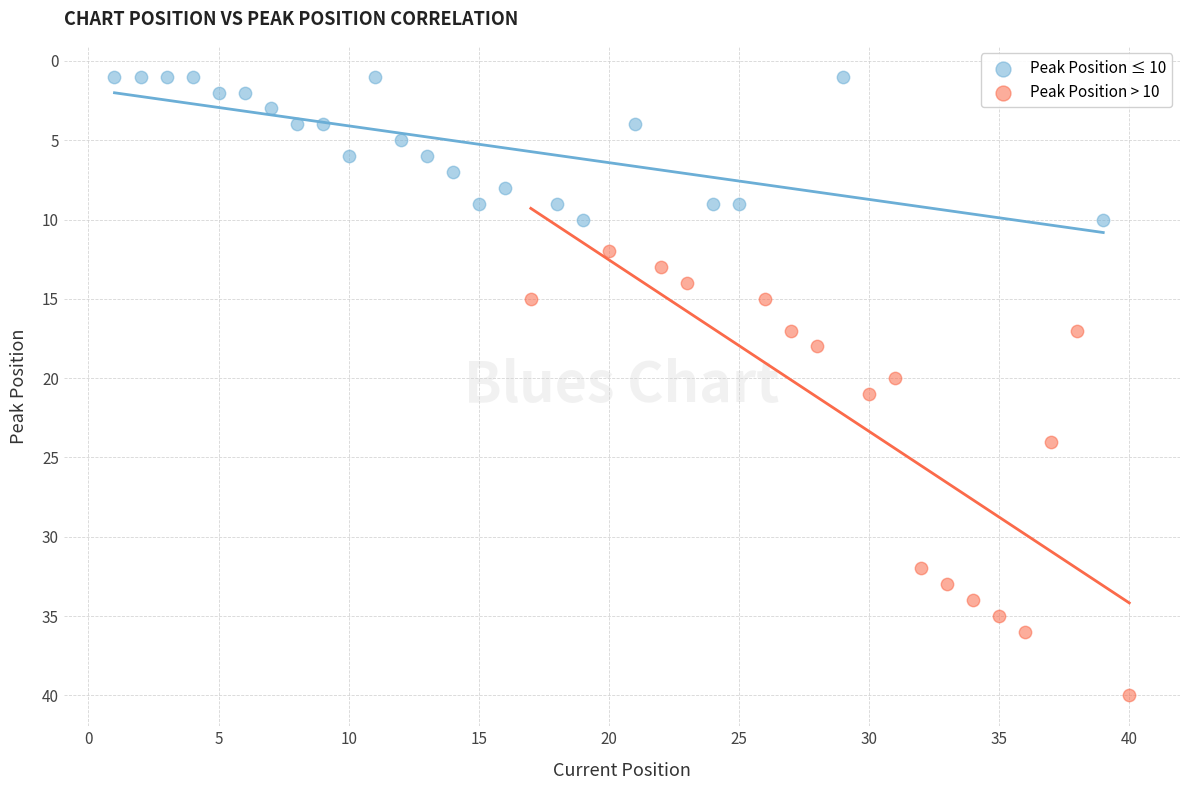

Which series has the largest Y range (max minus min)?

Peak Position > 10